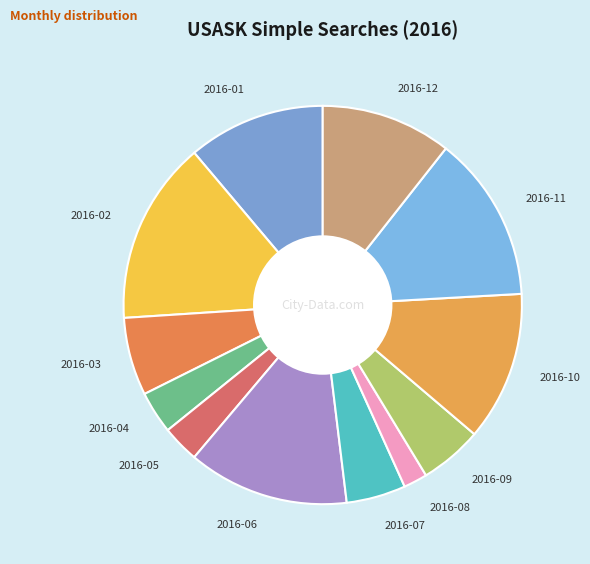

Is the sum of 2016-09 and 2016-04 greater than half?

No